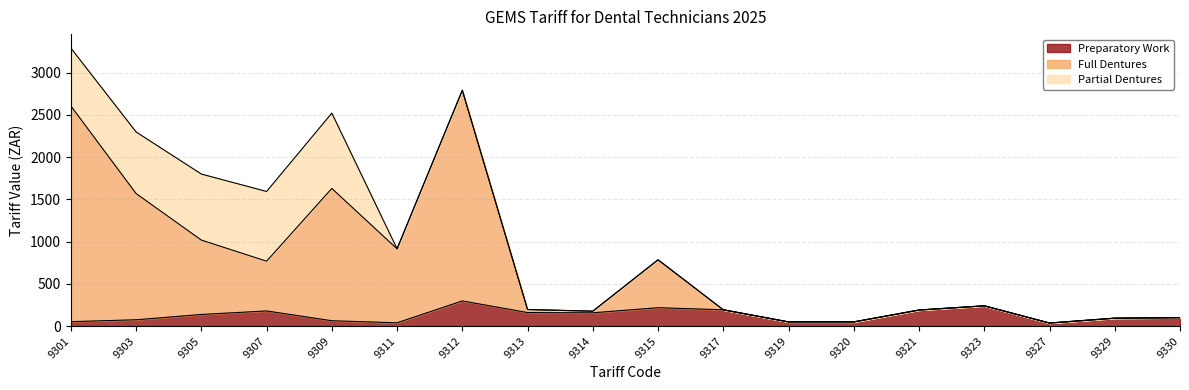

At which category is the sum across all series the highest?

9301